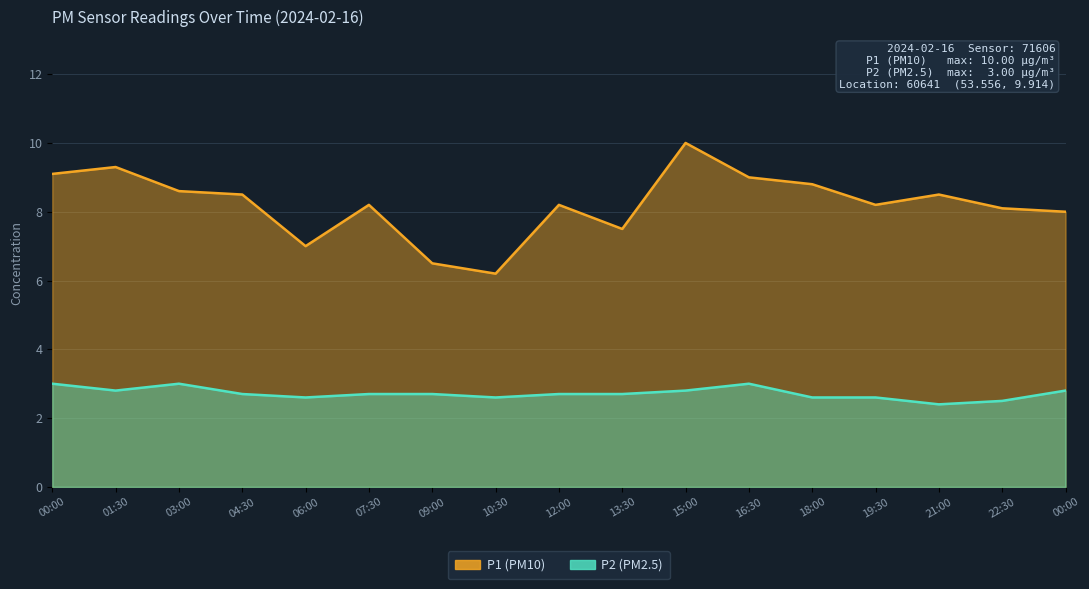

At which category does P1 reach its first local peak?

01:30